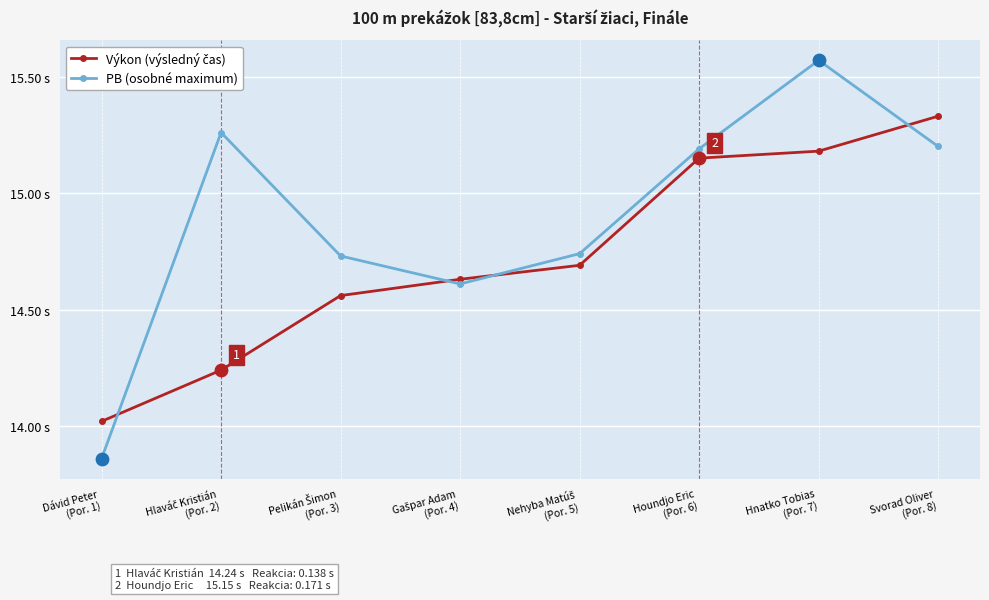

Is this an area chart (filled region under the line)?

No